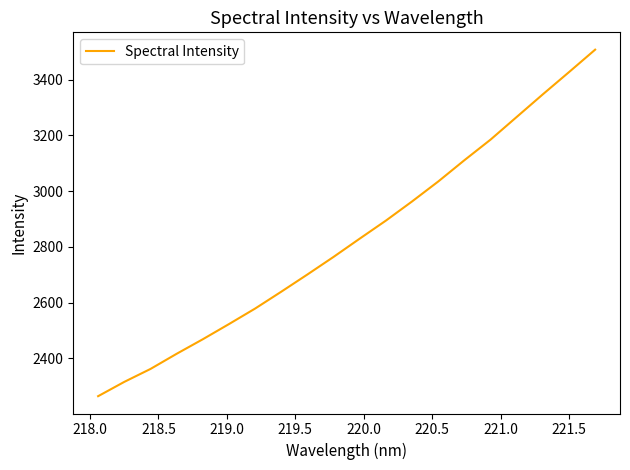

What is the difference between the maximum and minimum values?

1243.1